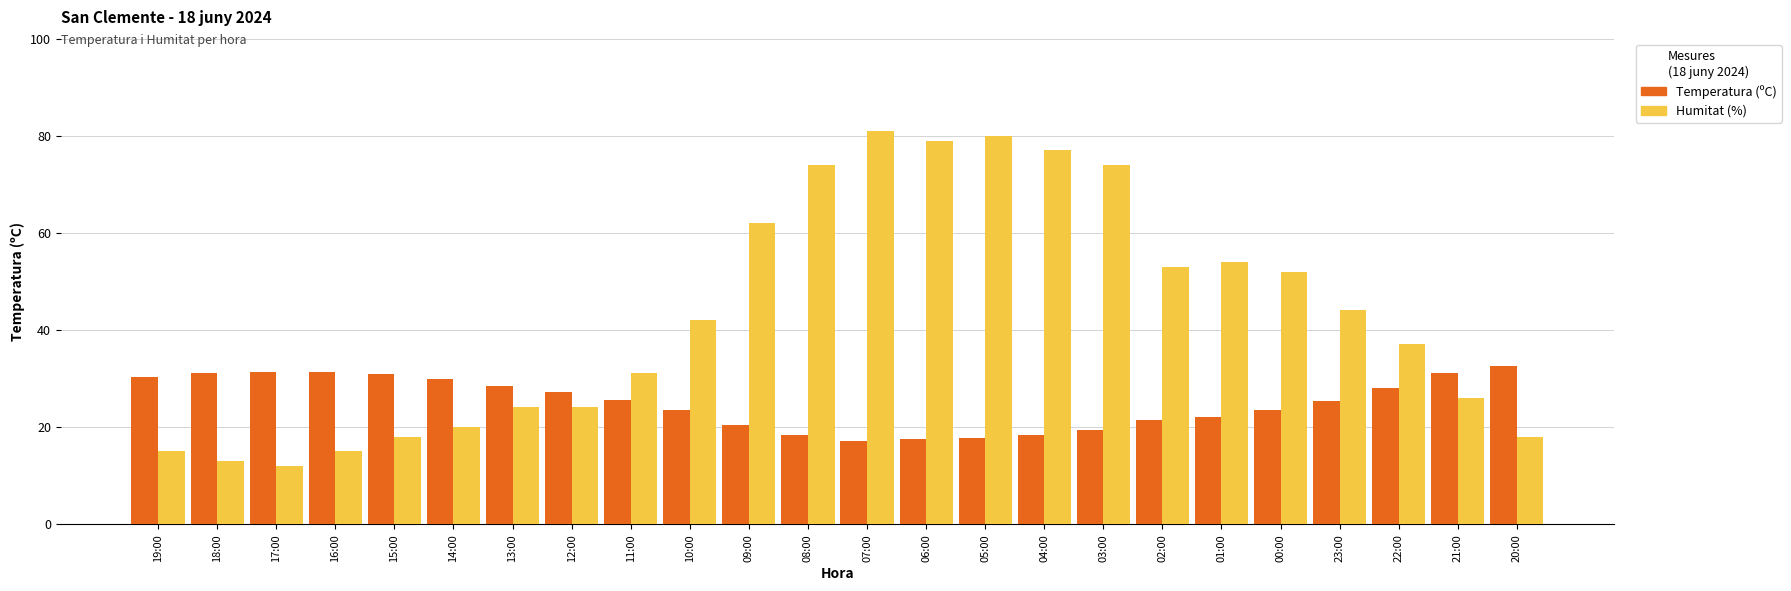

Which series has the largest range (max minus min)?

Humitat (%)